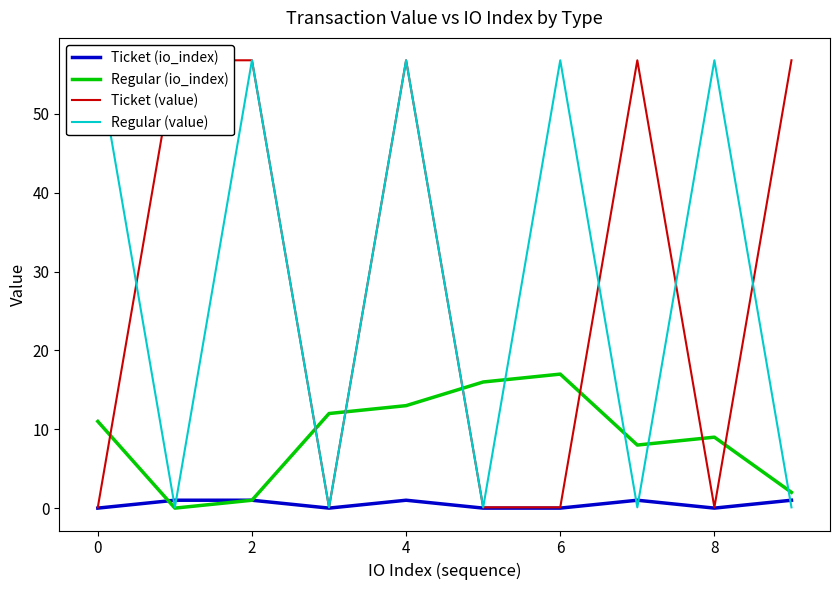

The Regular (io_index) series shows 7 at 4. True or false?

False